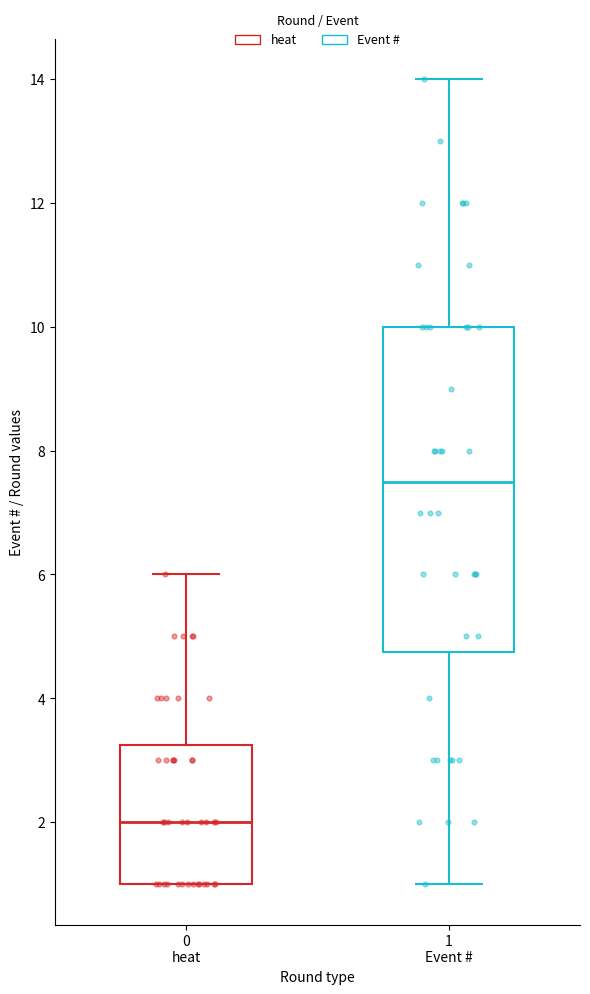

Which box has the highest median line?

1 Event #